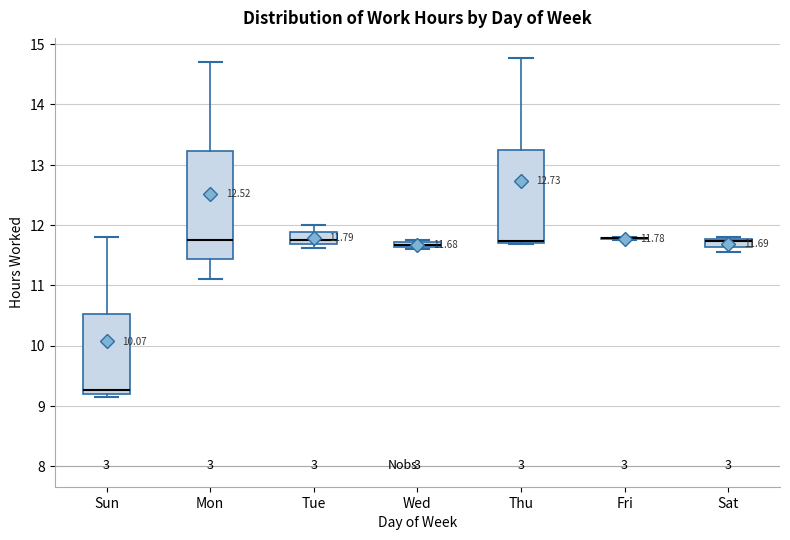

Comparing the boxes themselves (not the whiskers), which one is the tallest?

Mon